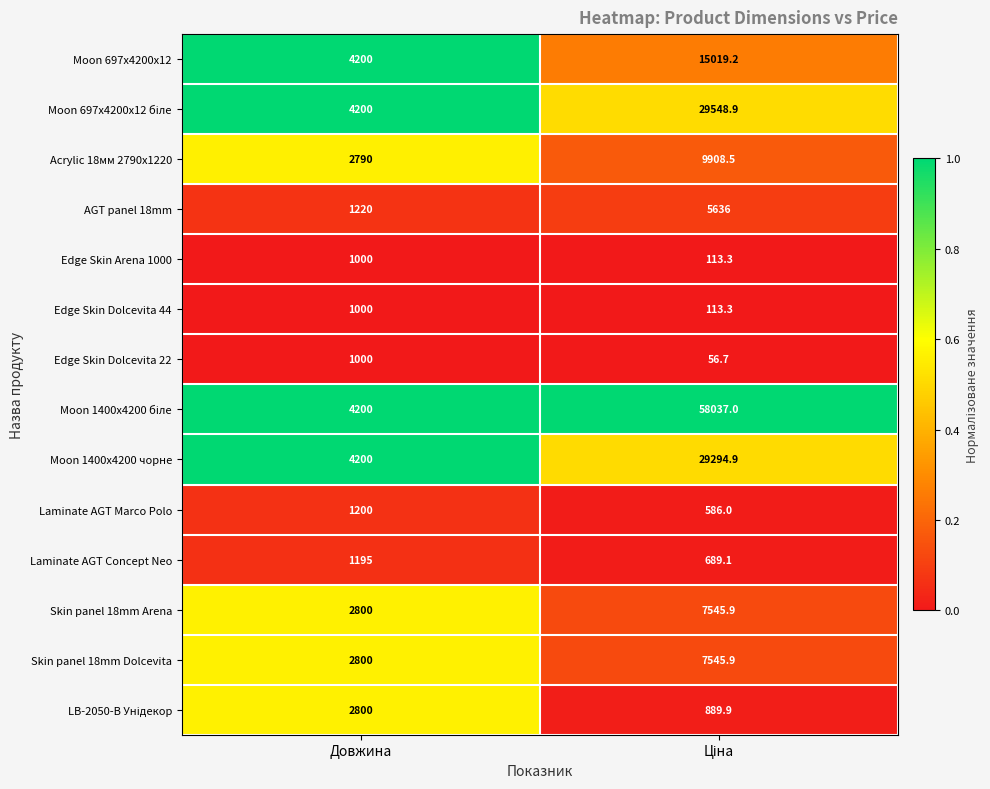

Count the number of data series in this chart.

14